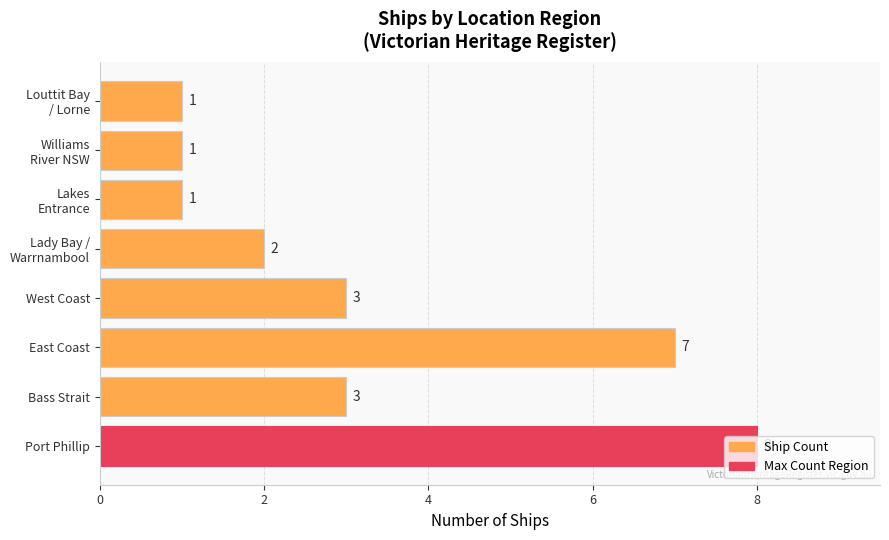

The chart shows a value of 5 at Bass Strait. True or false?

False